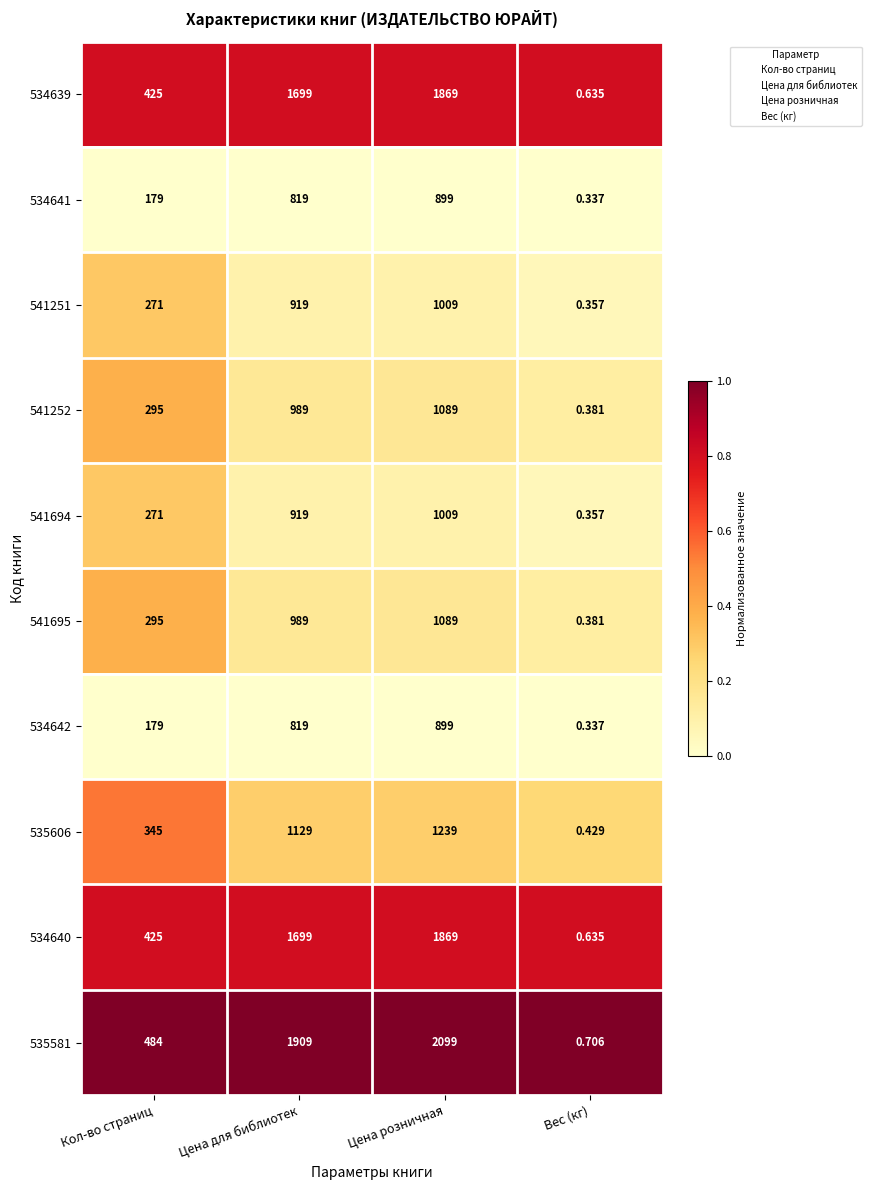

At which label is 534640 closest to 934?

Кол-во страниц